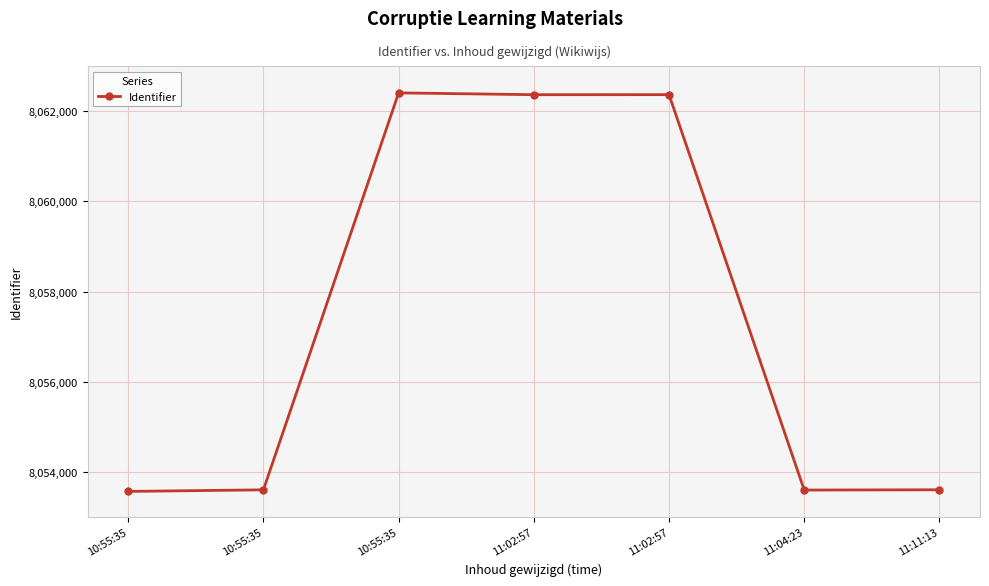

Rank the categories by value from lowest to highest.

10:55:35, 11:04:23, 10:55:35, 11:11:13, 11:02:57, 11:02:57, 10:55:35